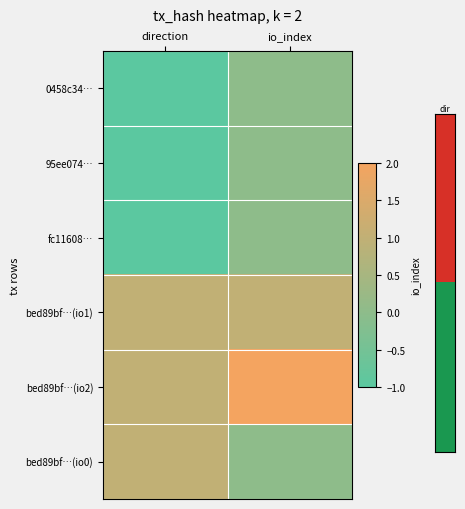

At how many categories does at least one series exceed 0?

2